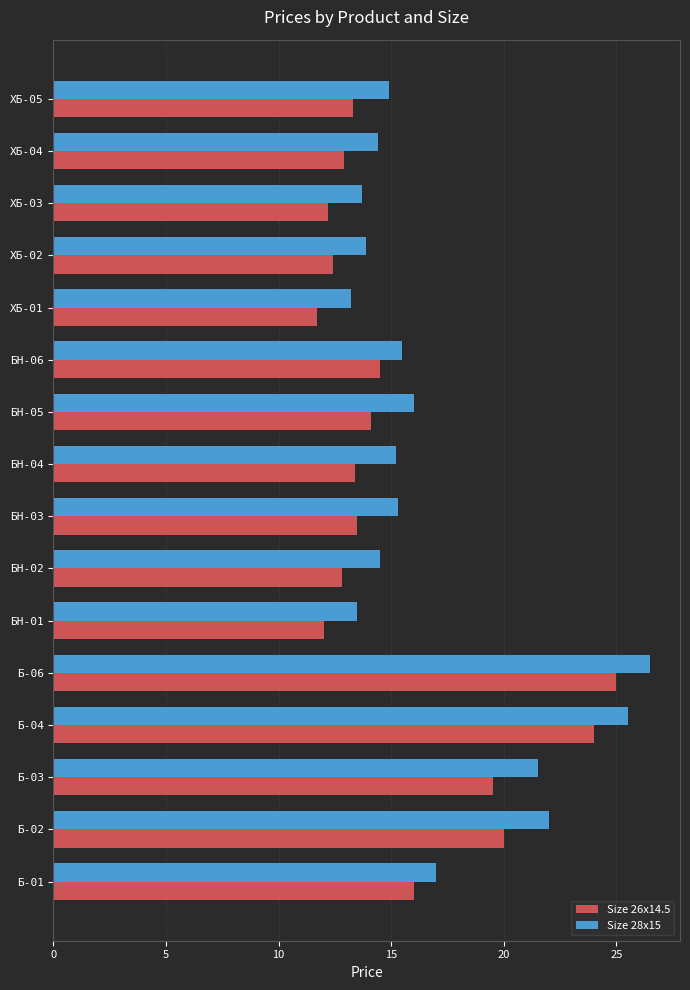

What is the smallest value displayed?

11.7